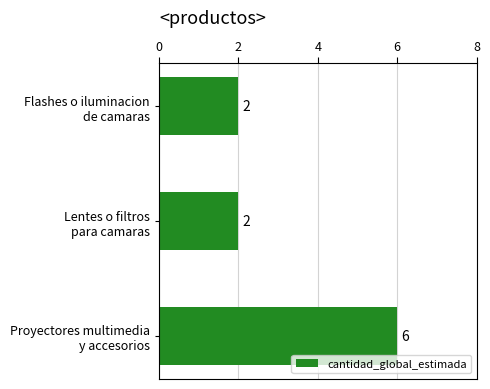

What is the maximum value shown in the chart?

6